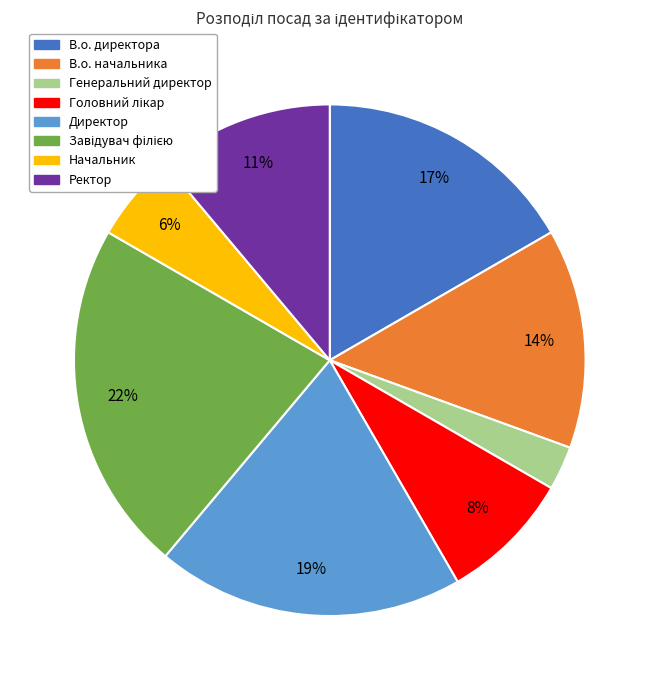

The Директор slice represents 19% of the pie. True or false?

True